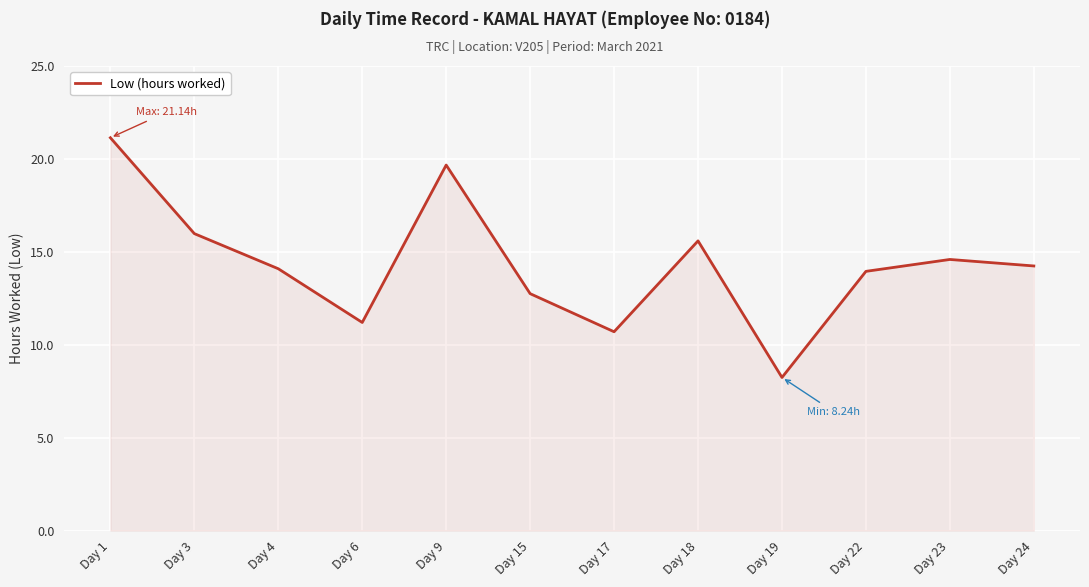

What is the smallest value displayed?

8.2